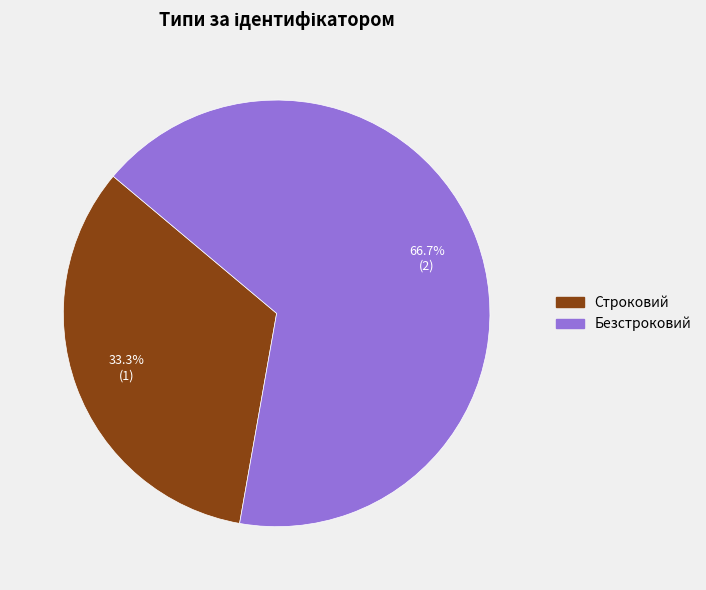

To the nearest percent, what is the average slice percentage?

50%